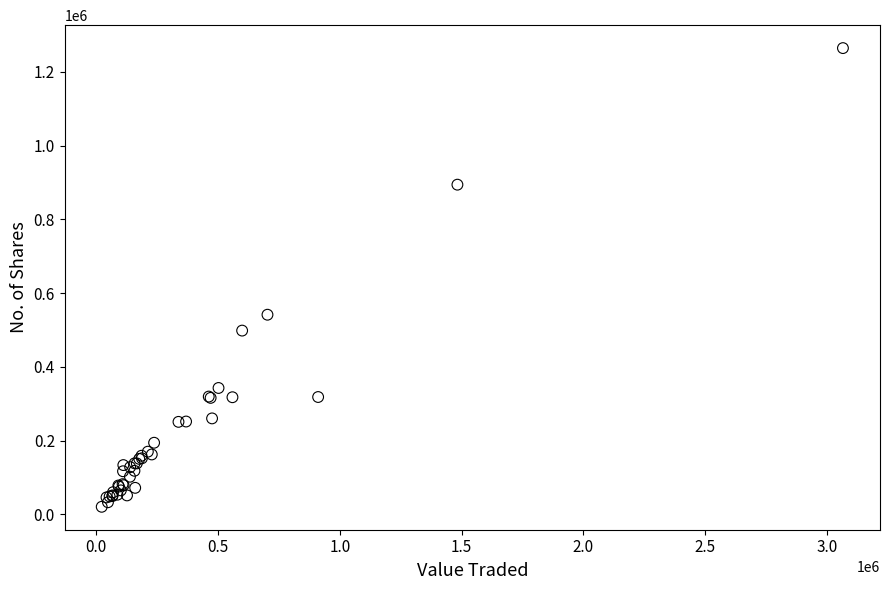

What Y value in the scatter plot is closest to 642854?

541766